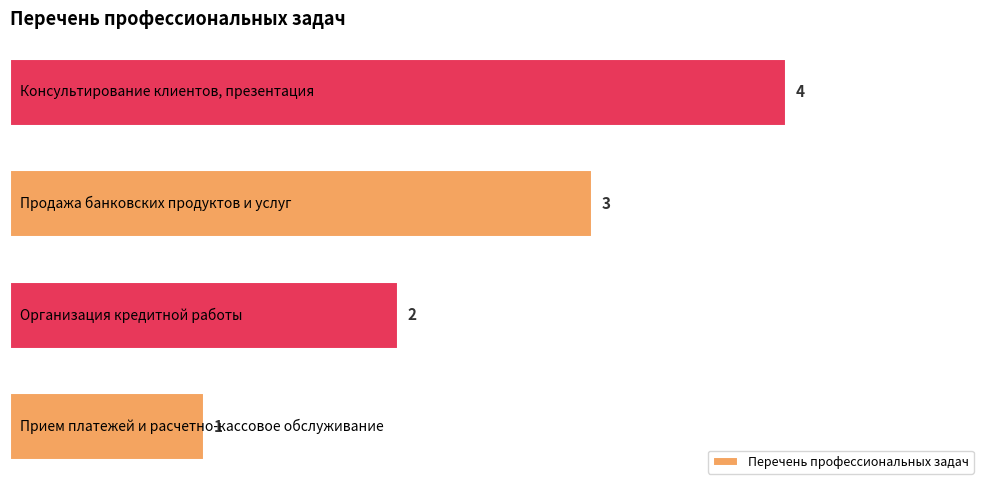

What is the difference between the maximum and minimum values?

3